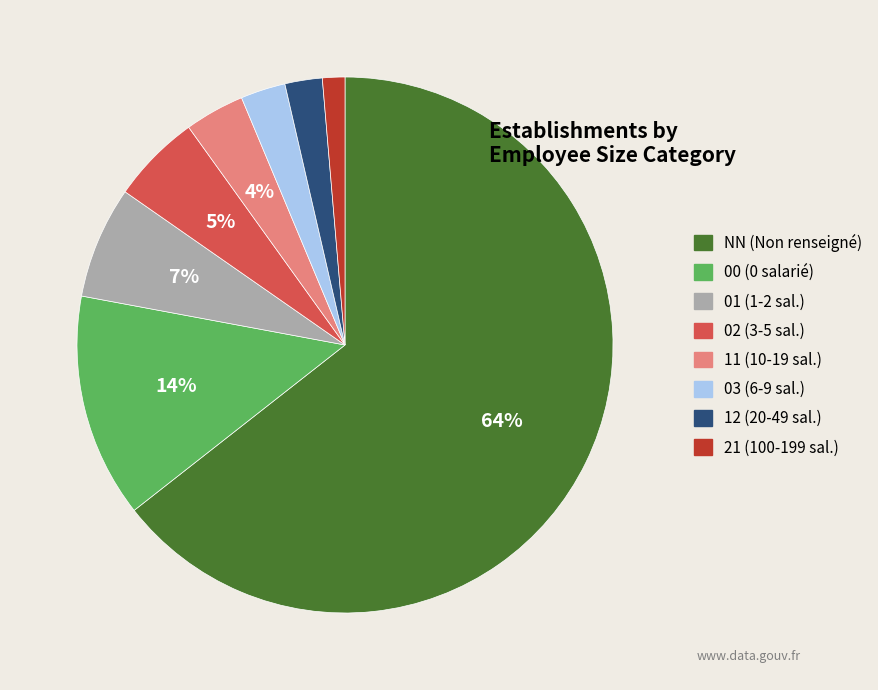

Which slice is the largest?

NN